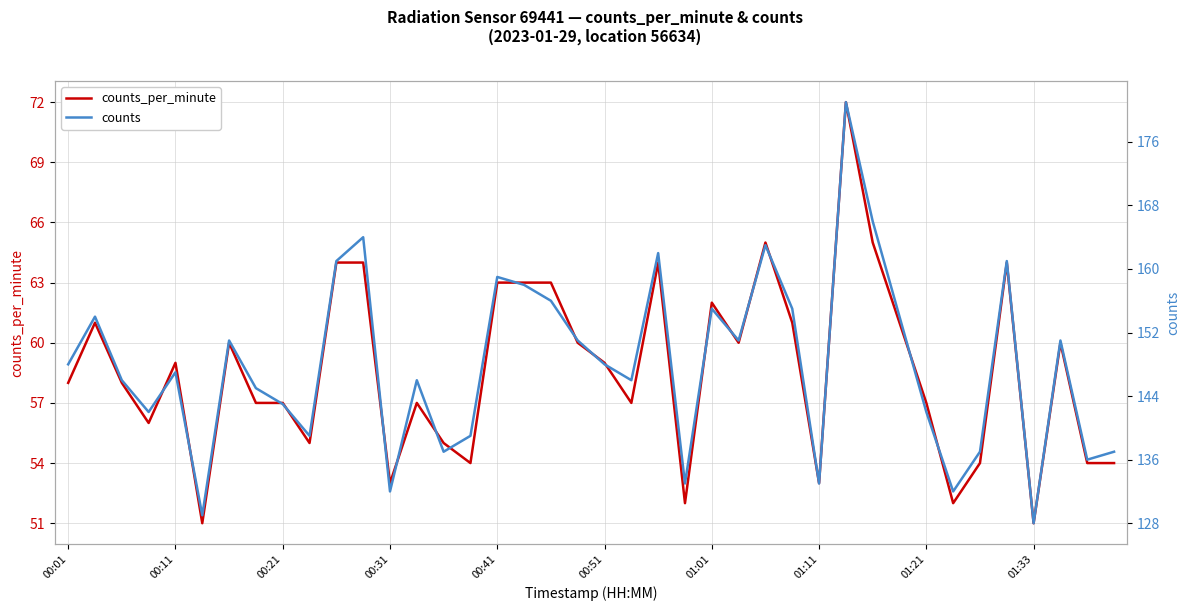

List the series in order of their peak value, lowest first.

counts_per_minute, counts